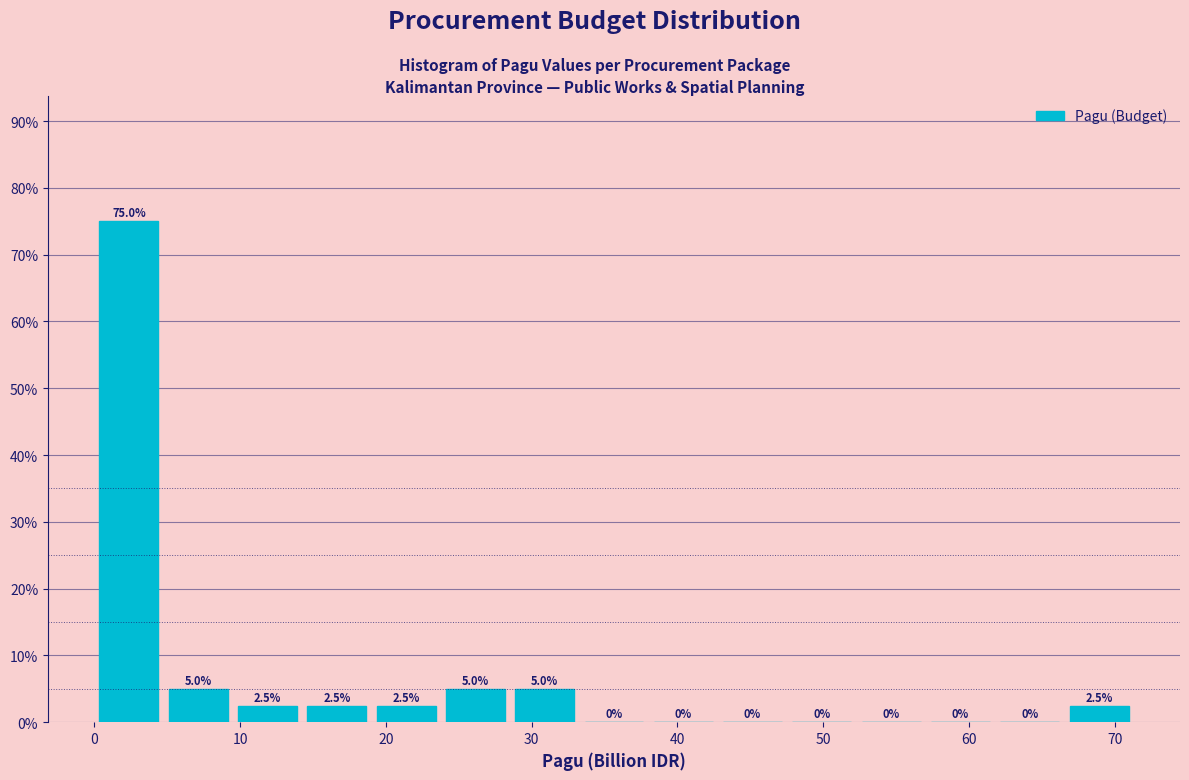

Reading left to right, transcribe this chart: for each bar, give the range it covers on the x-axis and its height. The bar edges are not printed on the chart, so give them approximately, as read against the axis.

0 to 5: 75.0
5 to 10: 5.0
10 to 14: 2.5
14 to 19: 2.5
19 to 24: 2.5
24 to 29: 5.0
29 to 33: 5.0
33 to 38: 0.0
38 to 43: 0.0
43 to 48: 0.0
48 to 52: 0.0
52 to 57: 0.0
57 to 62: 0.0
62 to 67: 0.0
67 to 71: 2.5